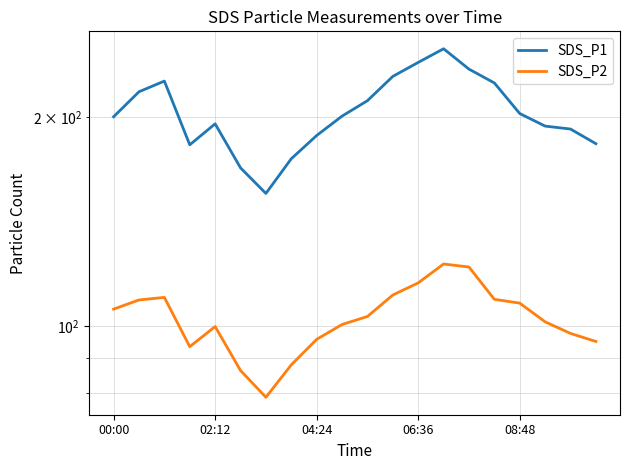

How many interior local peaks does the SDS_P2 series have?

3